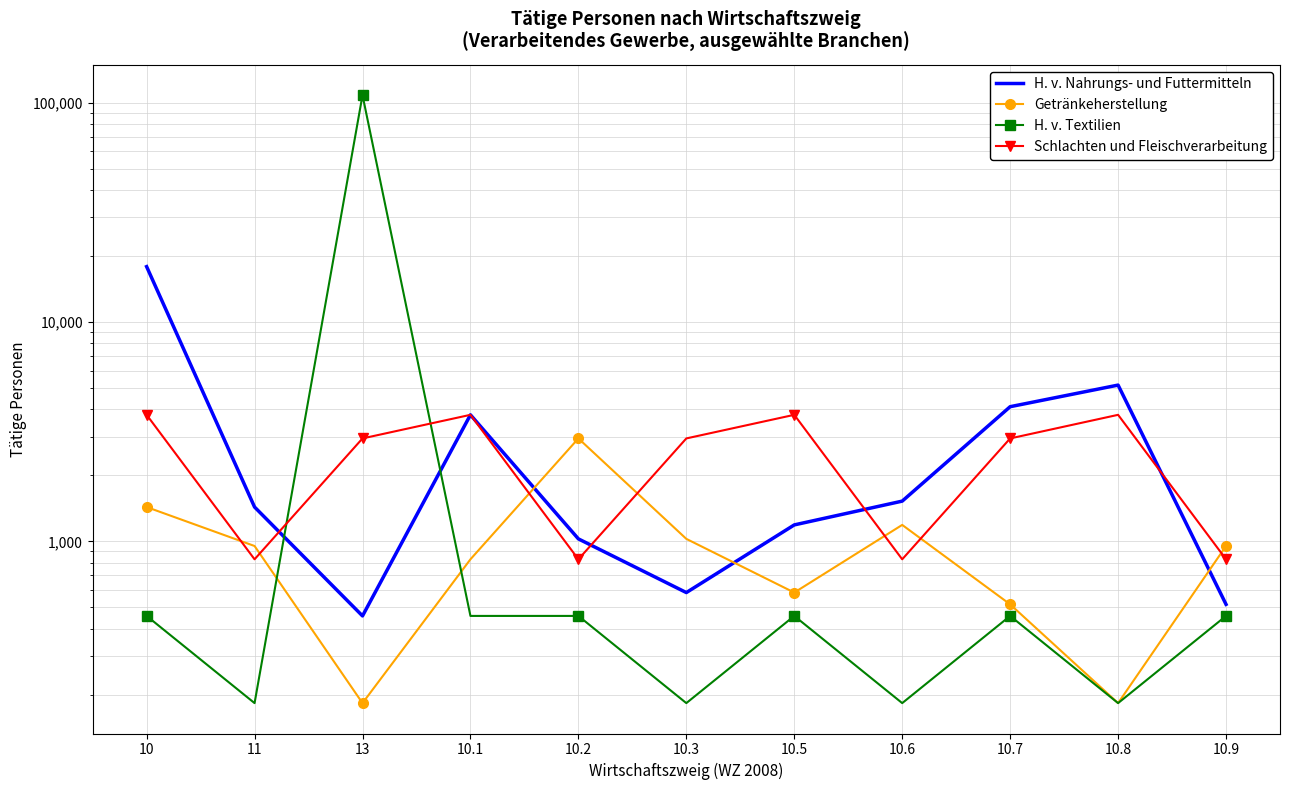

What are all the series names shown in the legend?

H. v. Nahrungs- und Futtermitteln, Getränkeherstellung, H. v. Textilien, Schlachten und Fleischverarbeitung